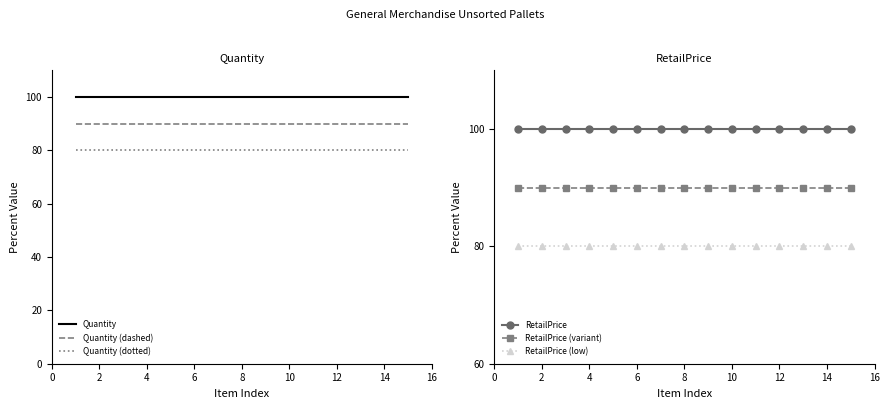

Read the RetailPrice value at 12.

100